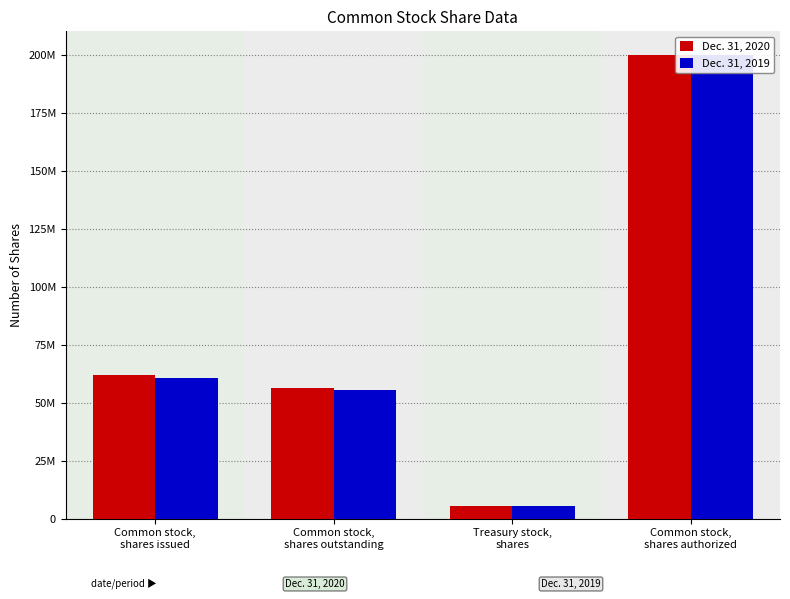

What is the difference between the second highest and minimum values in the Dec. 31, 2020 series?

56342069